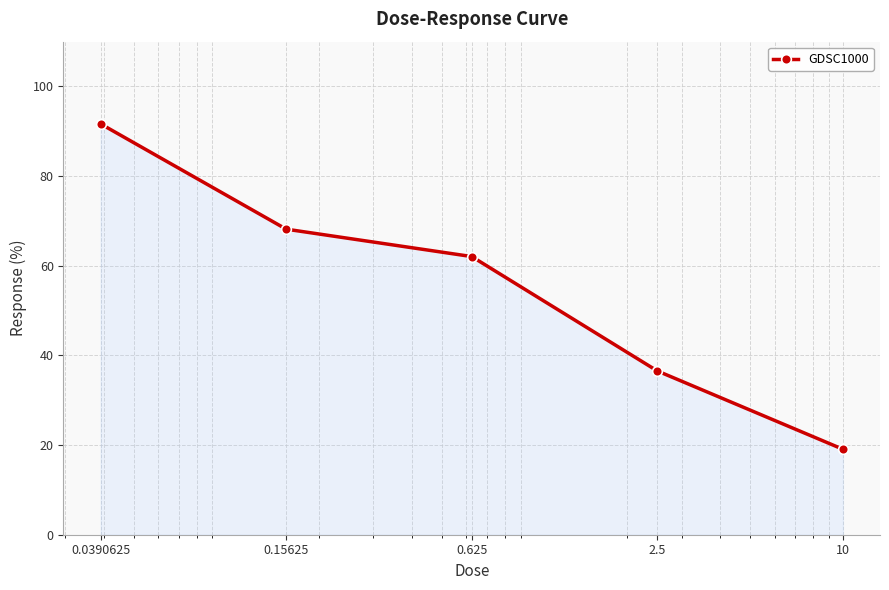

True or false: the data has more than 1 interior local peaks.

False